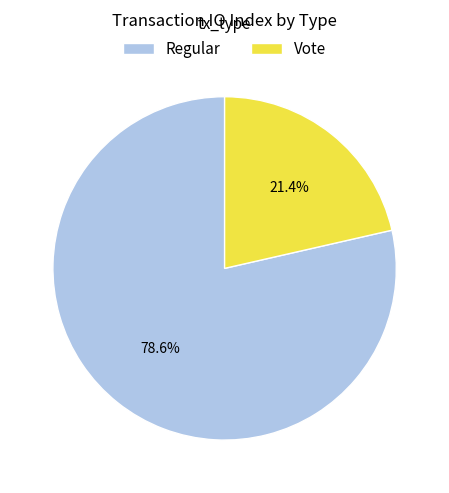

To the nearest percent, what is the difference between the Regular and Vote slice percentages?

57%